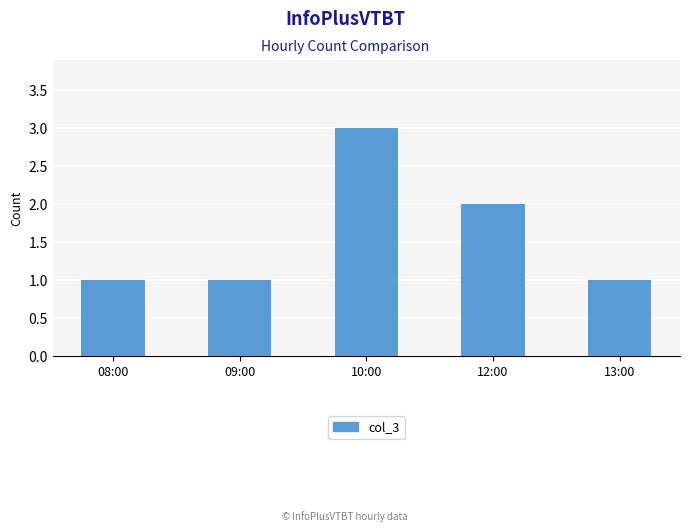

Reading left to right, what are all the values shown in this chart?

1	1	3	2	1